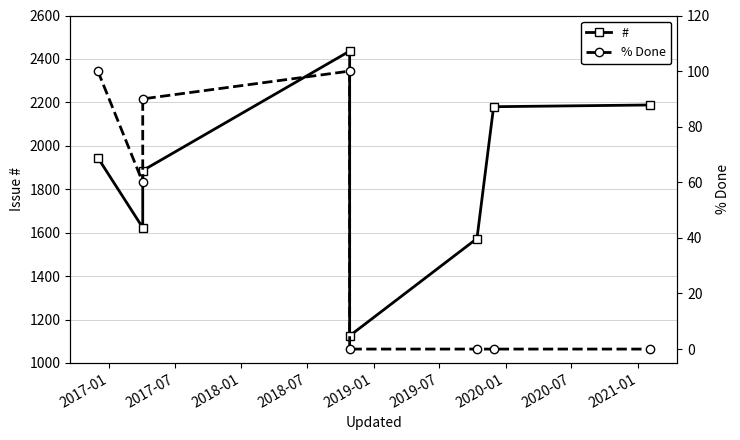

Does the chart display data point markers on the line(s)?

Yes